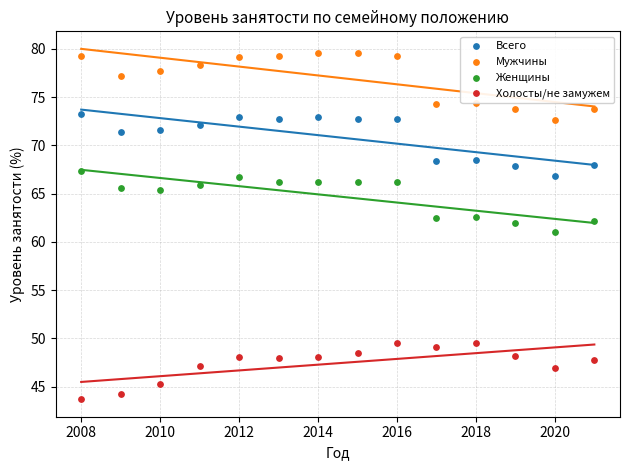

Across all data points, what is the range of Y values (max minus min)?

35.9